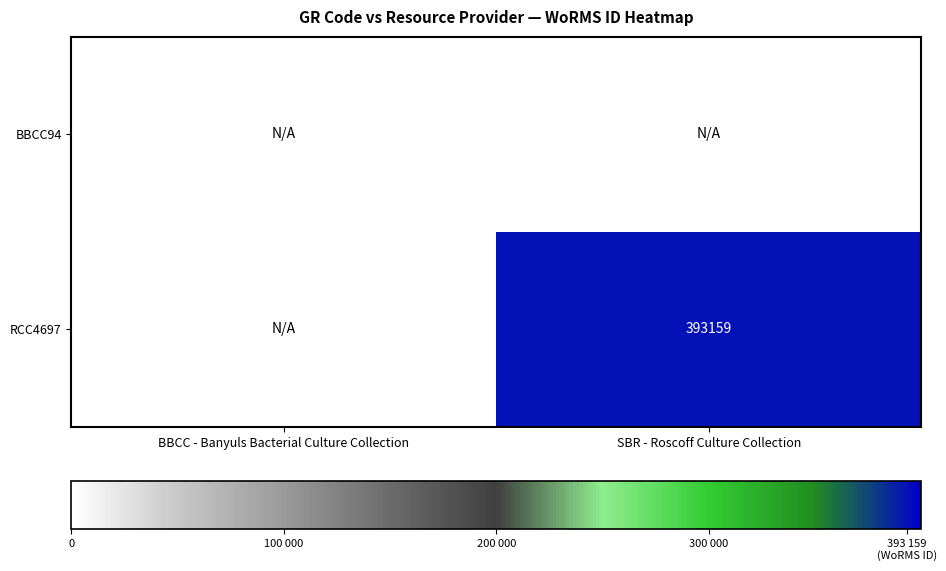

Which category has the lowest value in the BBCC94 series?

BBCC - Banyuls Bacterial Culture Collection